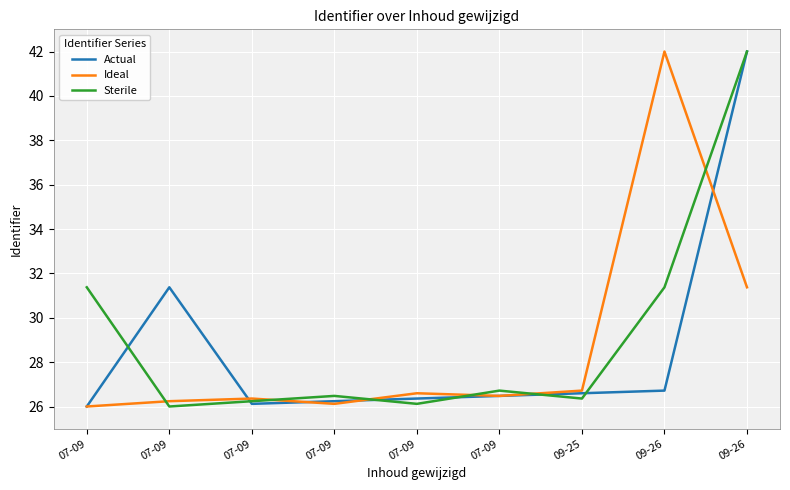

What is the minimum value shown in the chart?

26.0